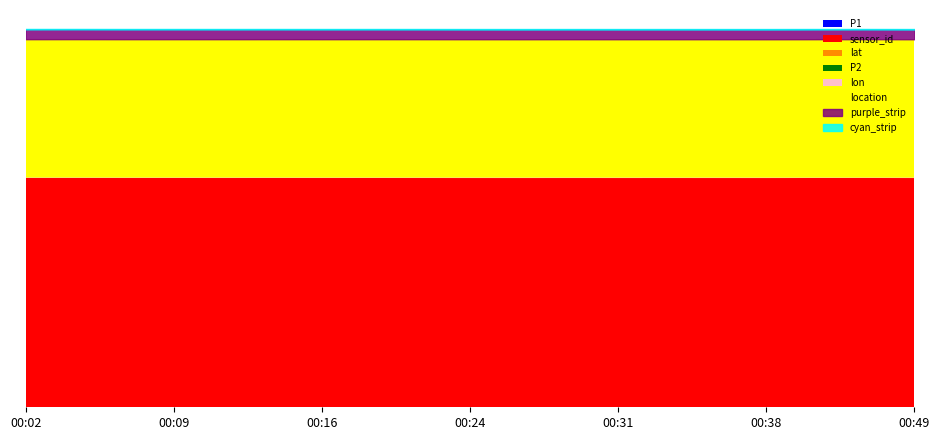

What is the greatest value displayed?

34741.0